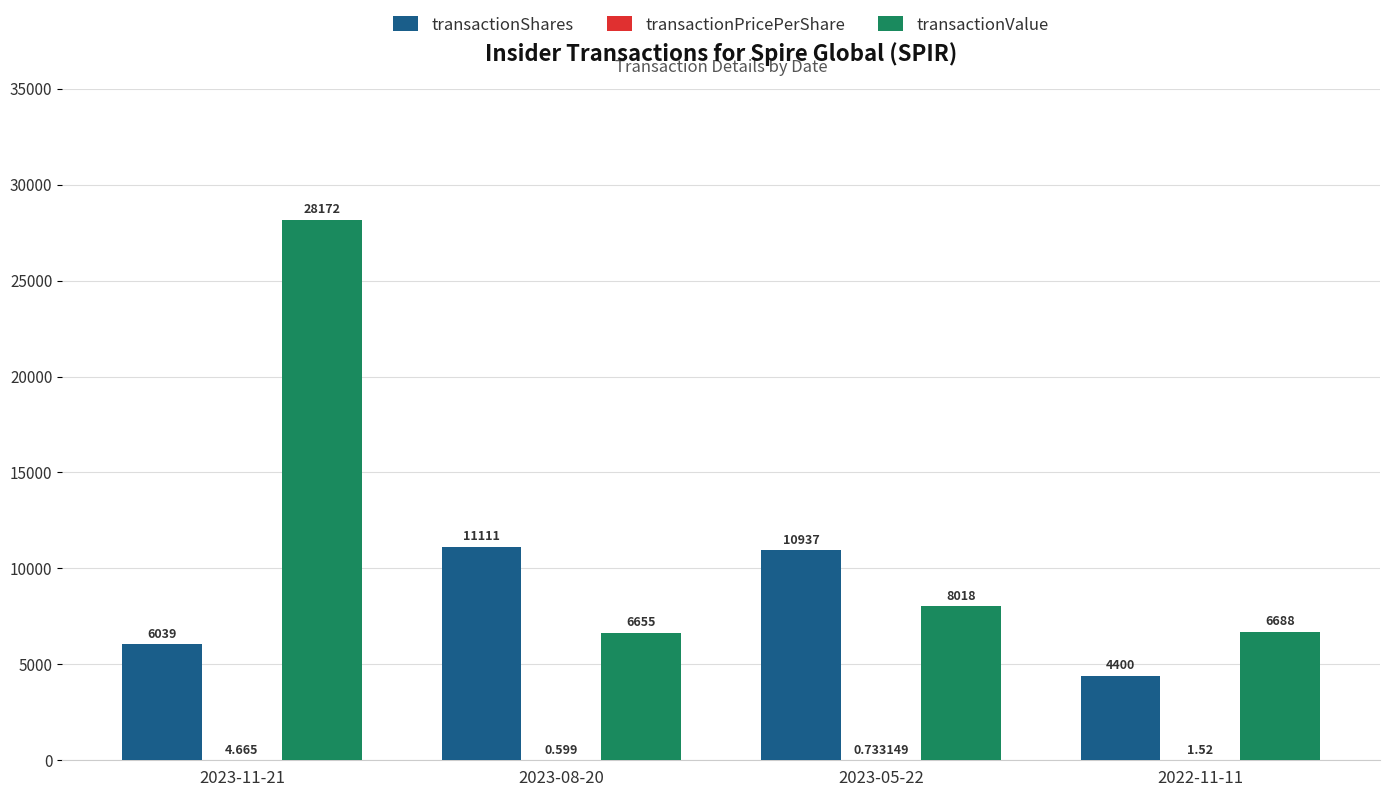

Does the chart contain stacked bars?

No